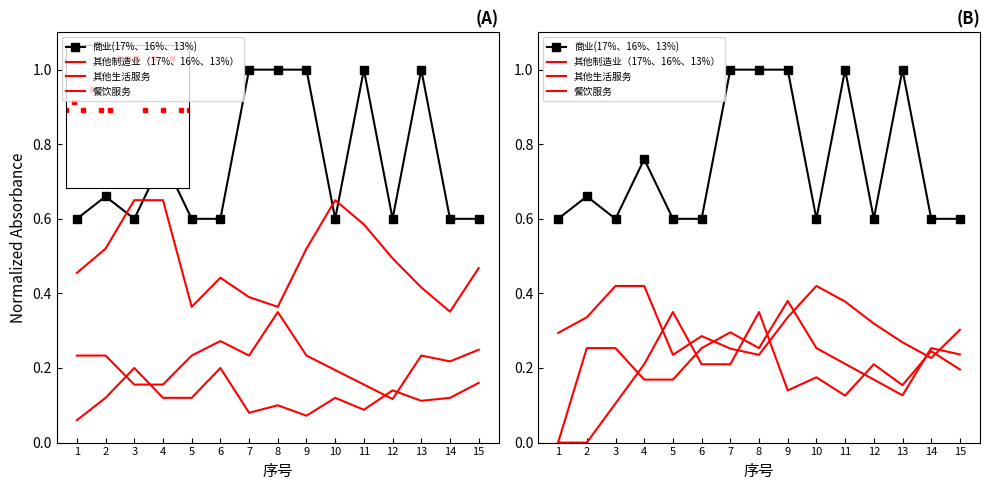

How many series are shown in this chart?

4